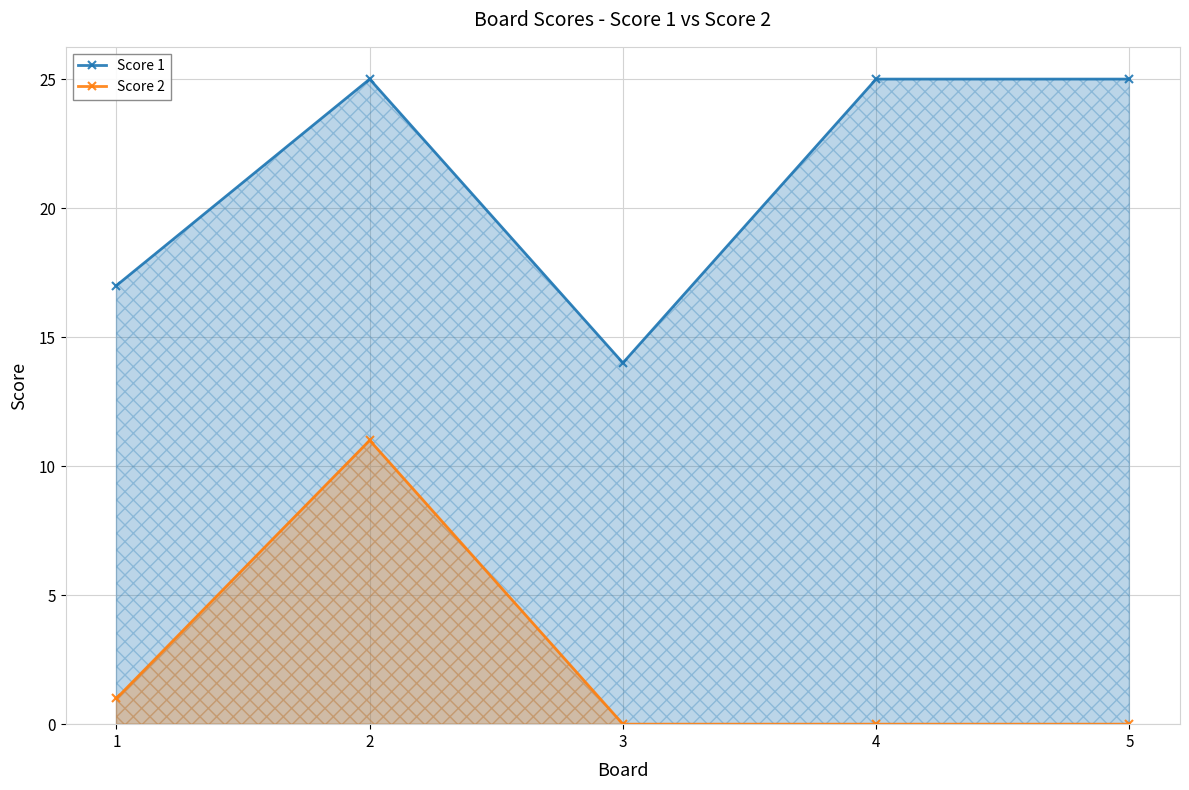

Is the value of Score 2 at 4 greater than the value of Score 1 at 2?

No